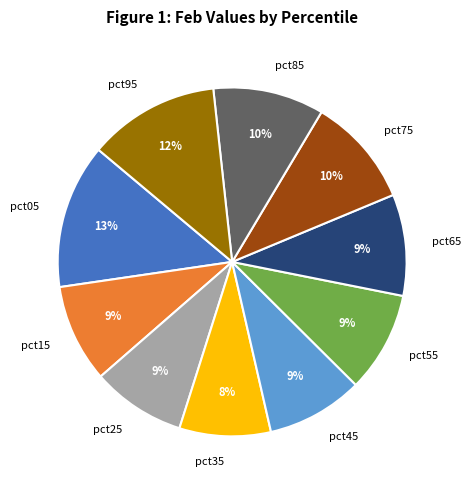

What is the largest slice in the pie chart?

pct05